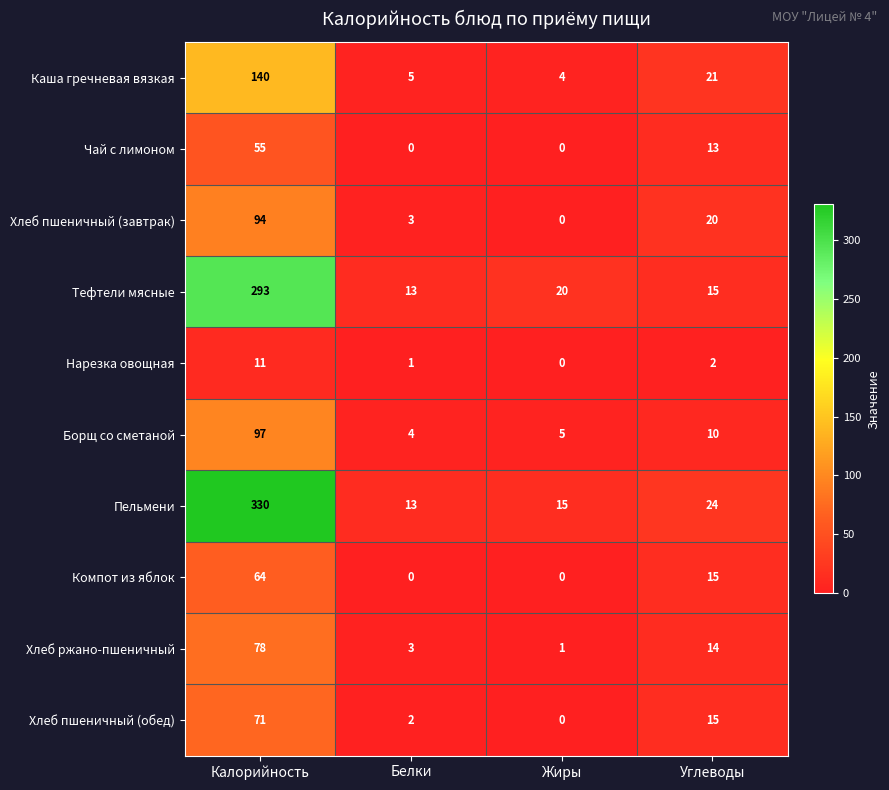

What is the spread (max minus min) of values at Жиры?

20